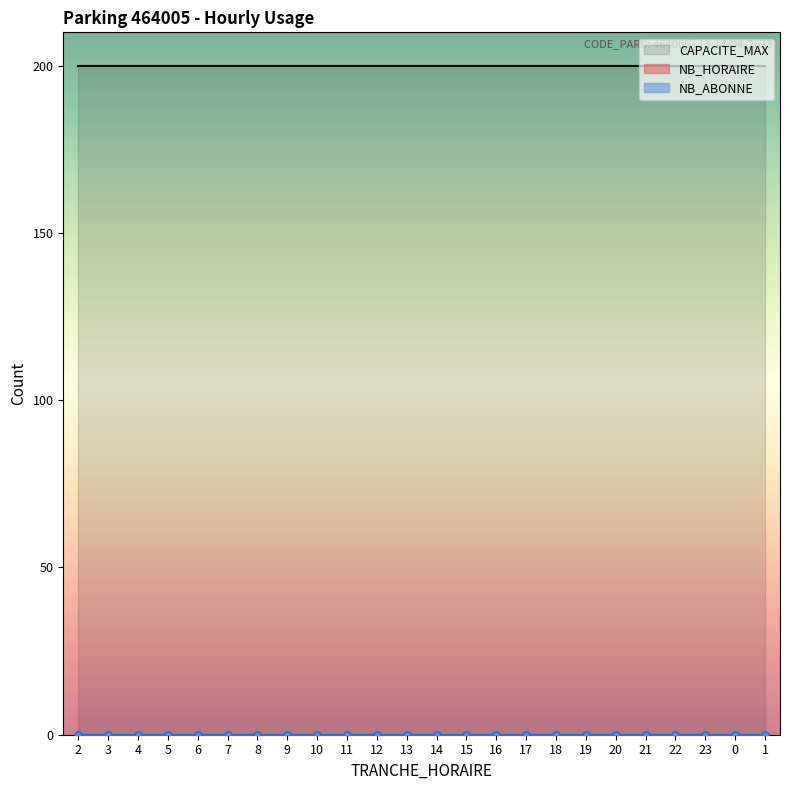

At how many categories does at least one series exceed 144?

24